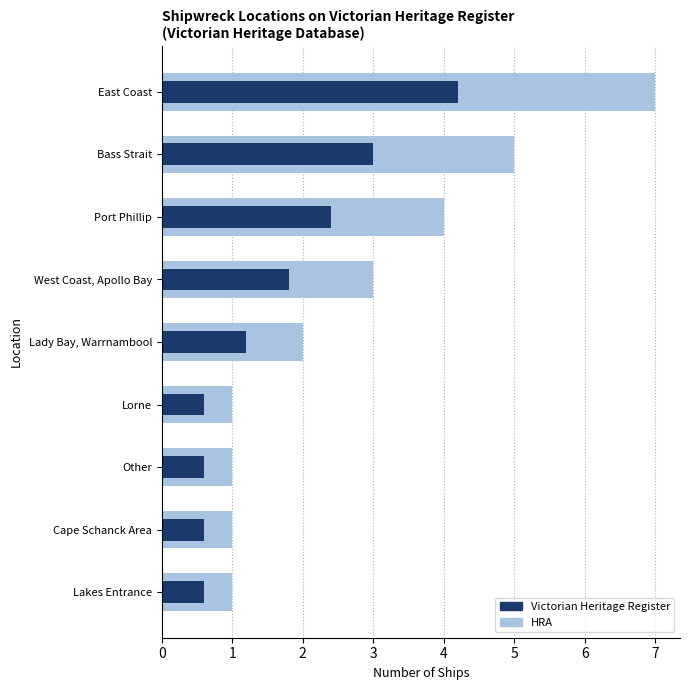

Which series changed the most between Lorne and Lady Bay, Warrnambool?

HRA